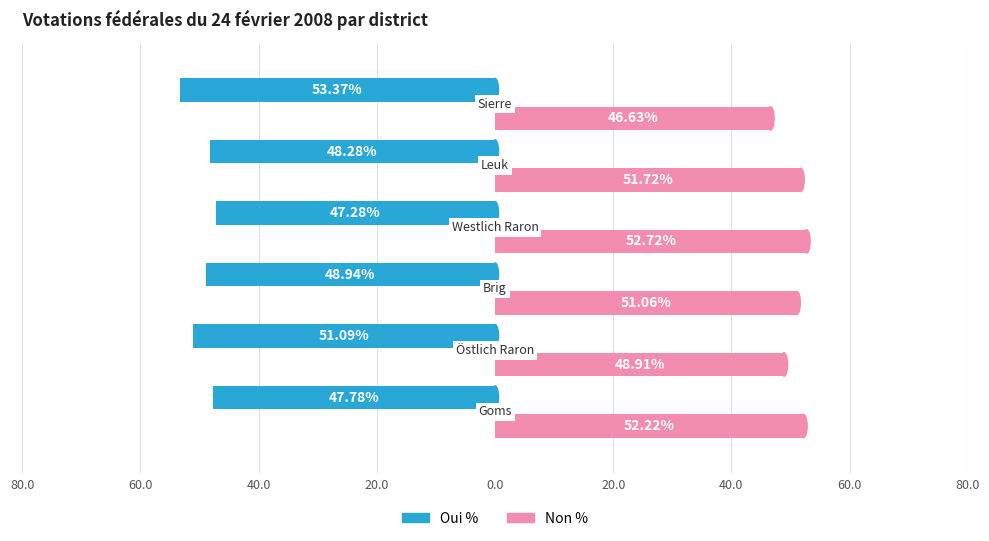

What are all the series names shown in the legend?

Oui %, Non %